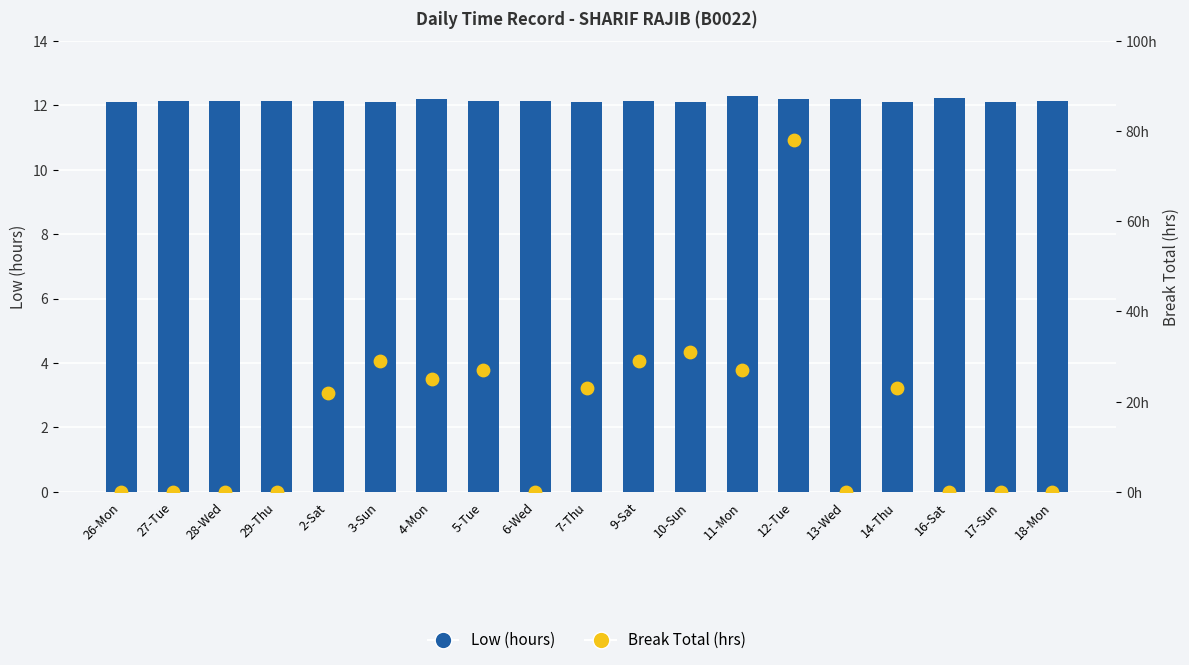

What is the total value across all series at 7-Thu?

12.3